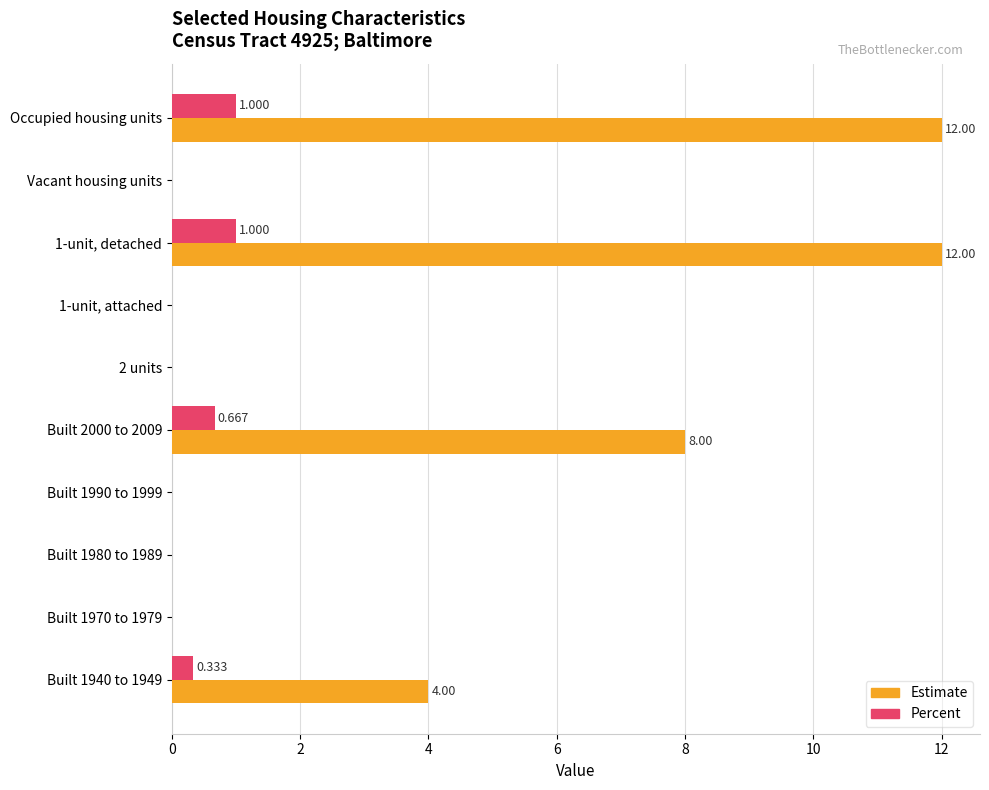

Between Occupied housing units and Built 1990 to 1999, which series saw the biggest shift?

Estimate